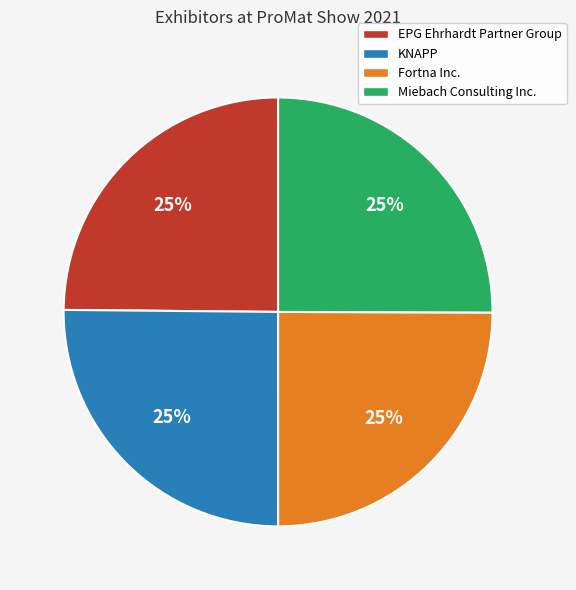

What is the ratio of the value at Miebach Consulting Inc. to the value at KNAPP?

1.0